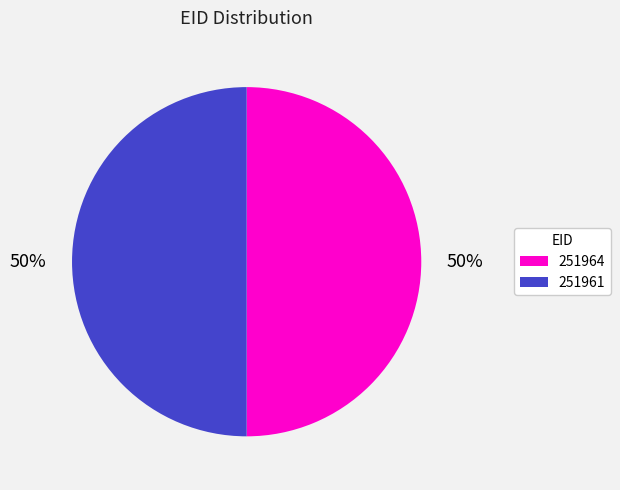

How many segments does this pie chart have?

2